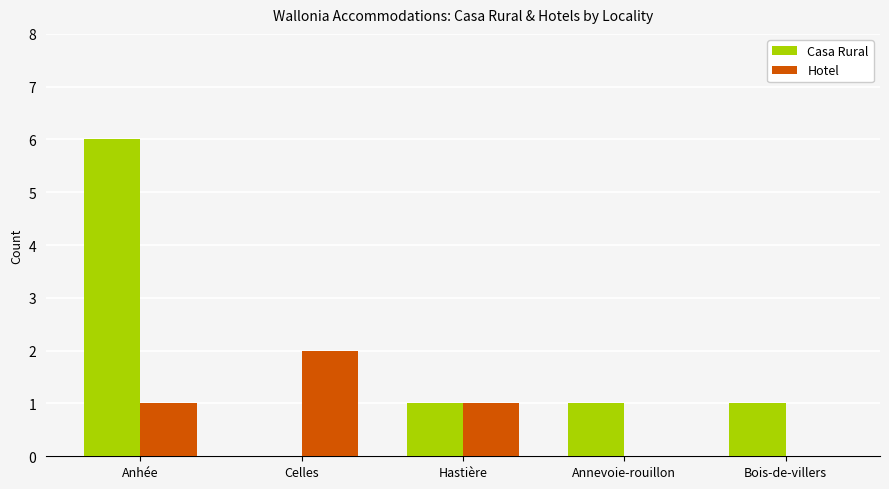

How many groups of bars are there?

5